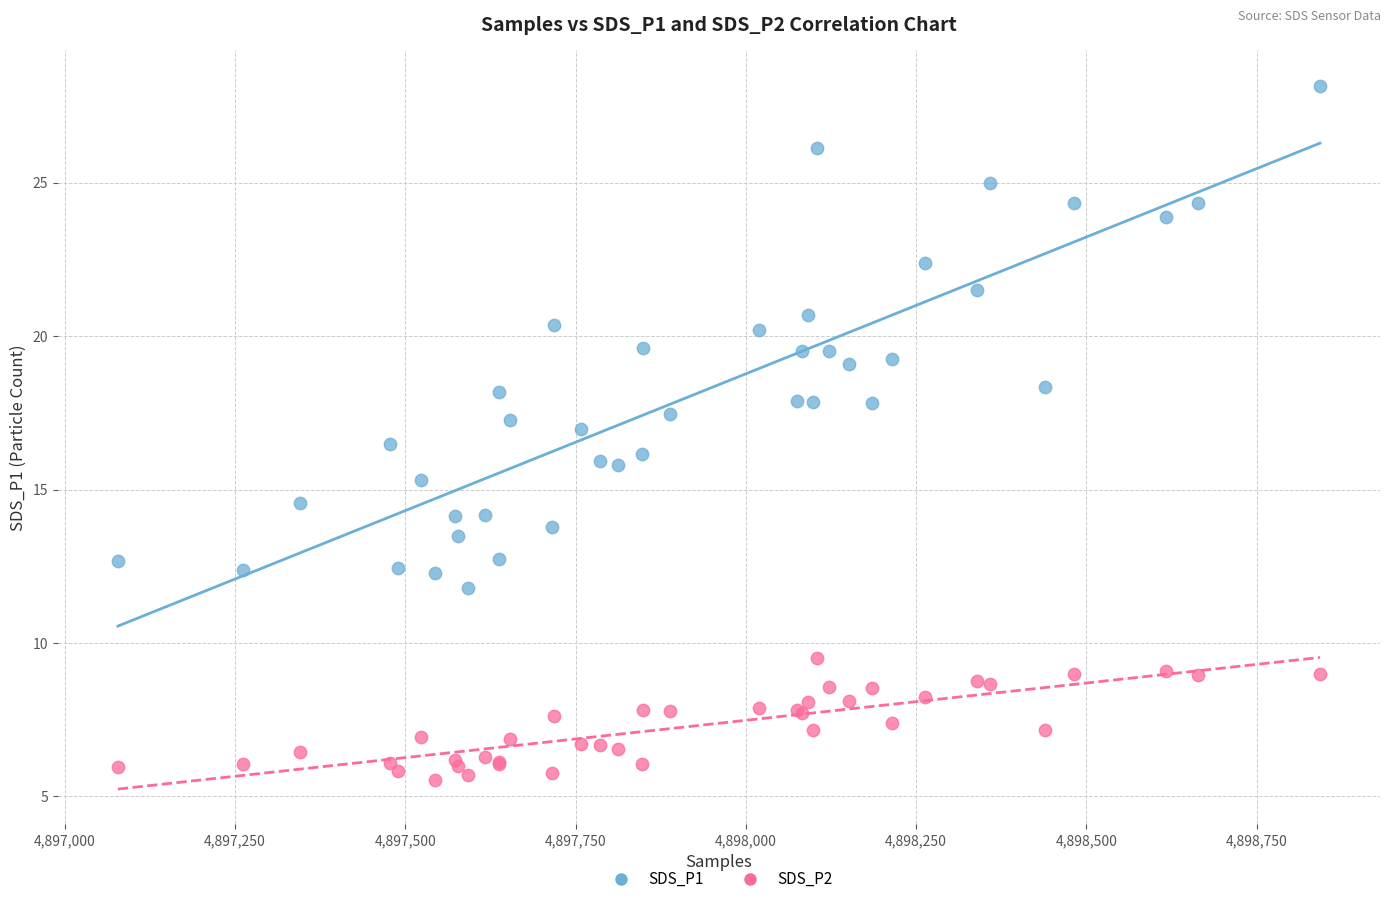

Which series contains the highest Y value?

SDS_P1